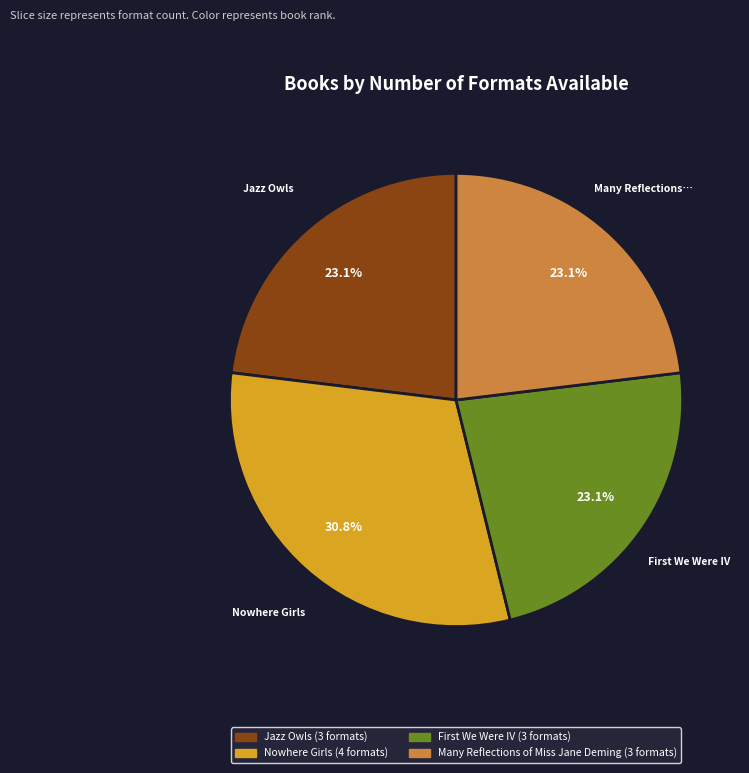

Is there any slice that represents more than half of the pie?

No